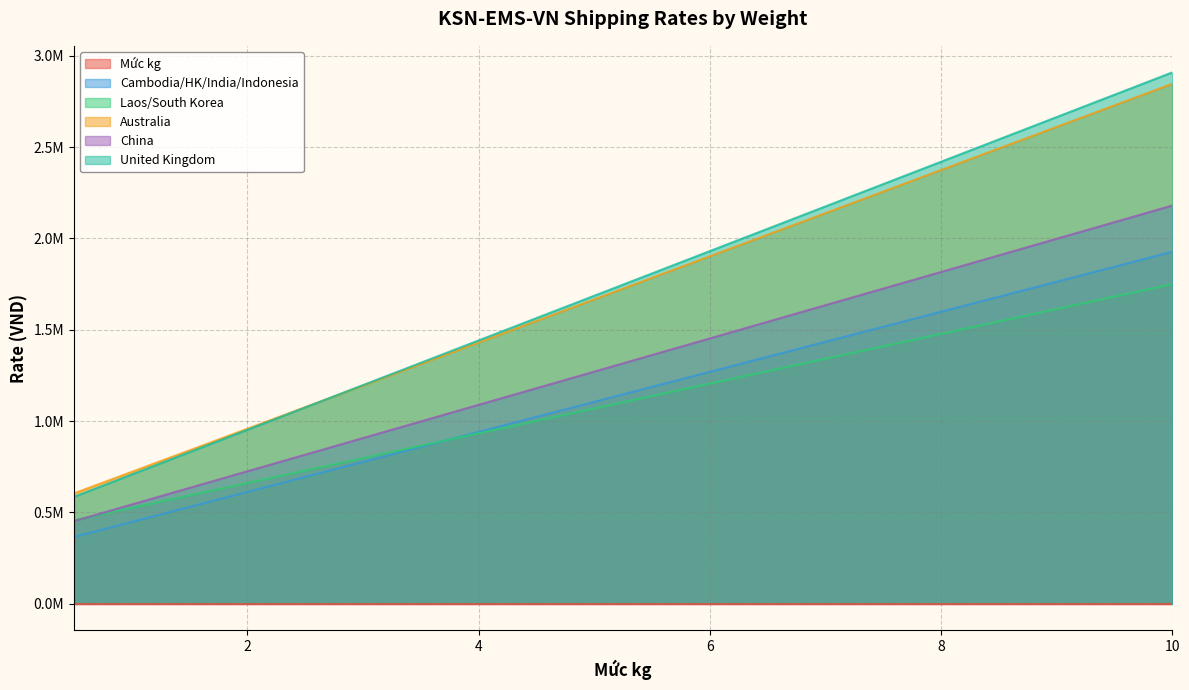

What is the difference between the Mức kg values at 2.5 and 8.0?

5.5